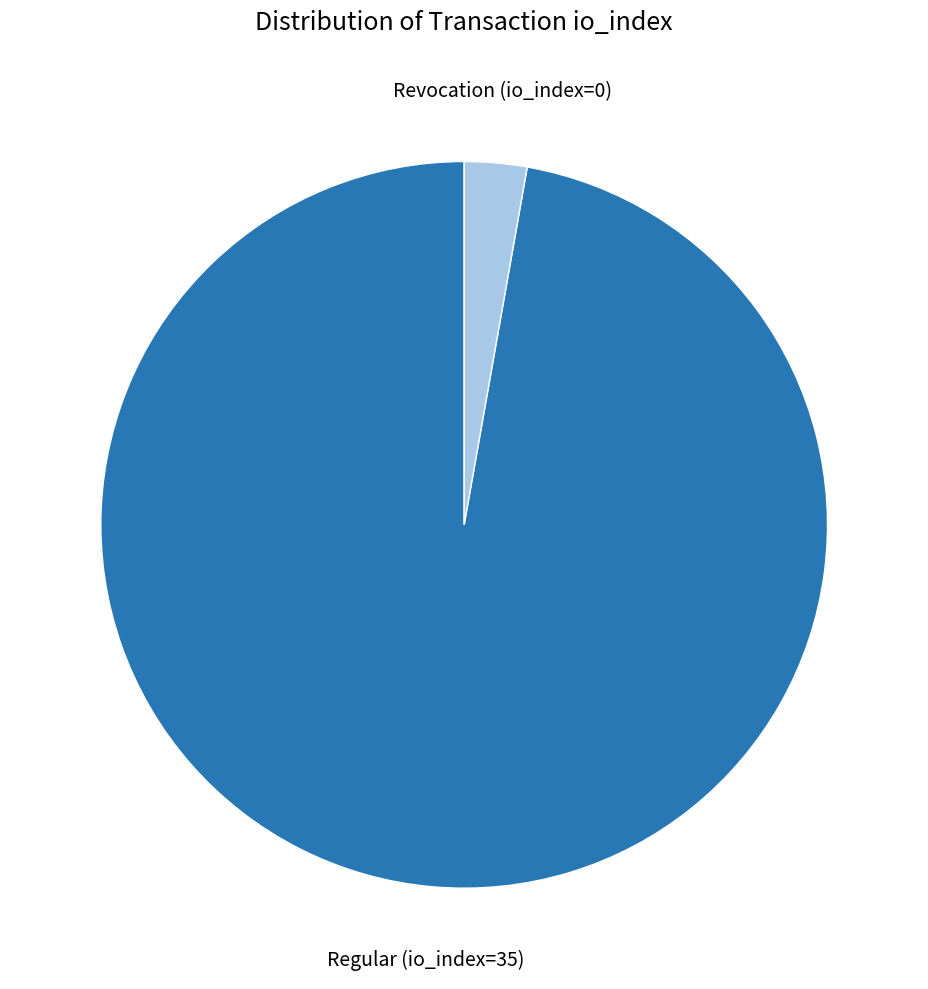

How many slices are in this pie chart?

2